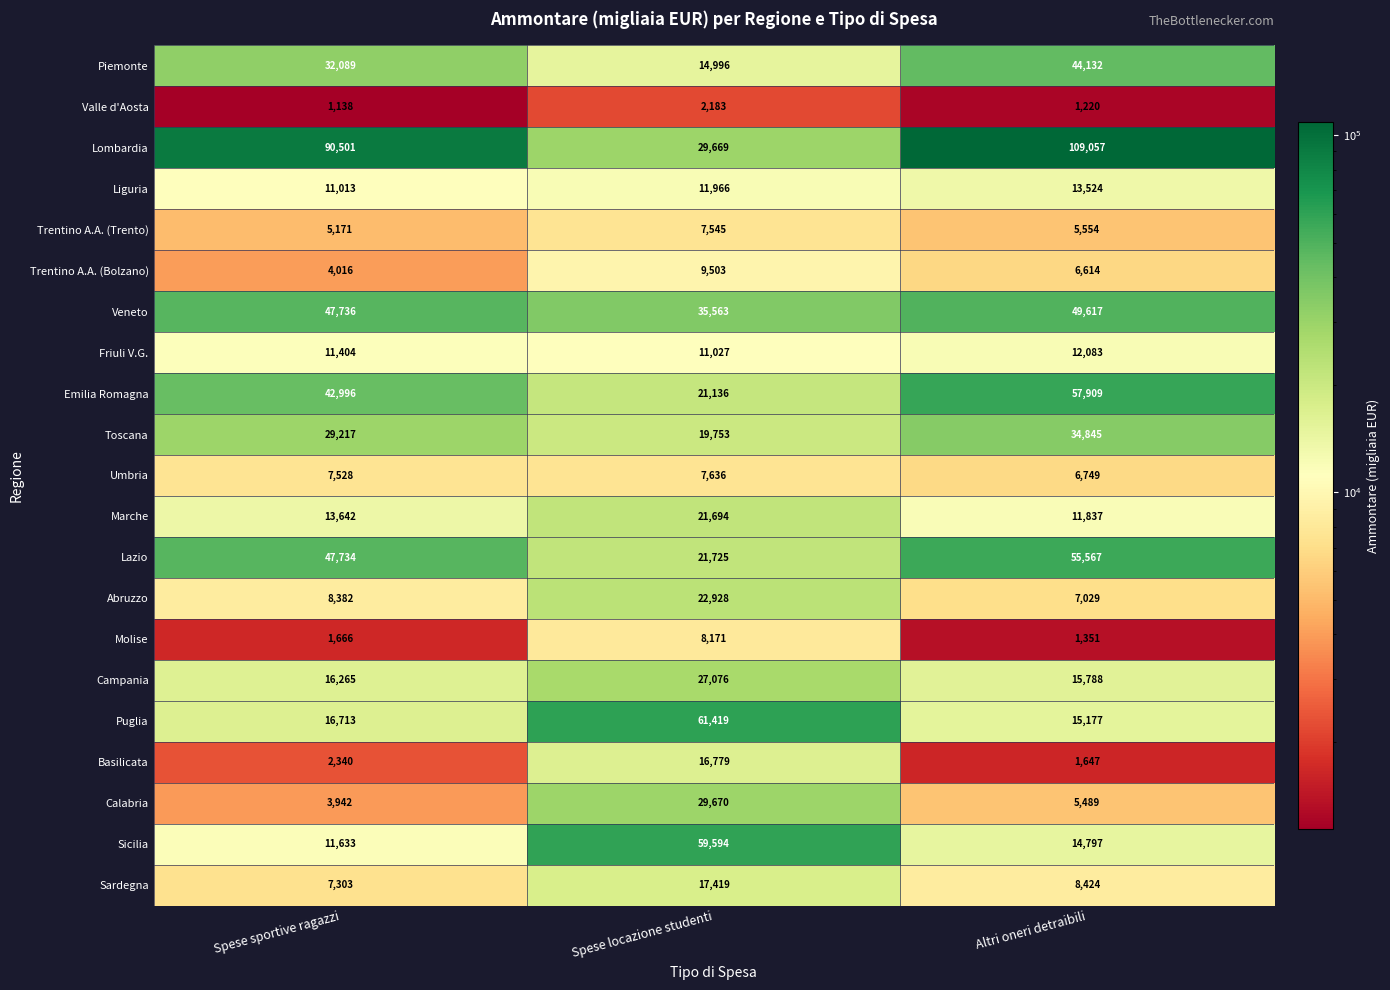

Is the value of Emilia Romagna at Spese locazione studenti greater than the value of Trentino A.A. (Bolzano) at Spese locazione studenti?

Yes